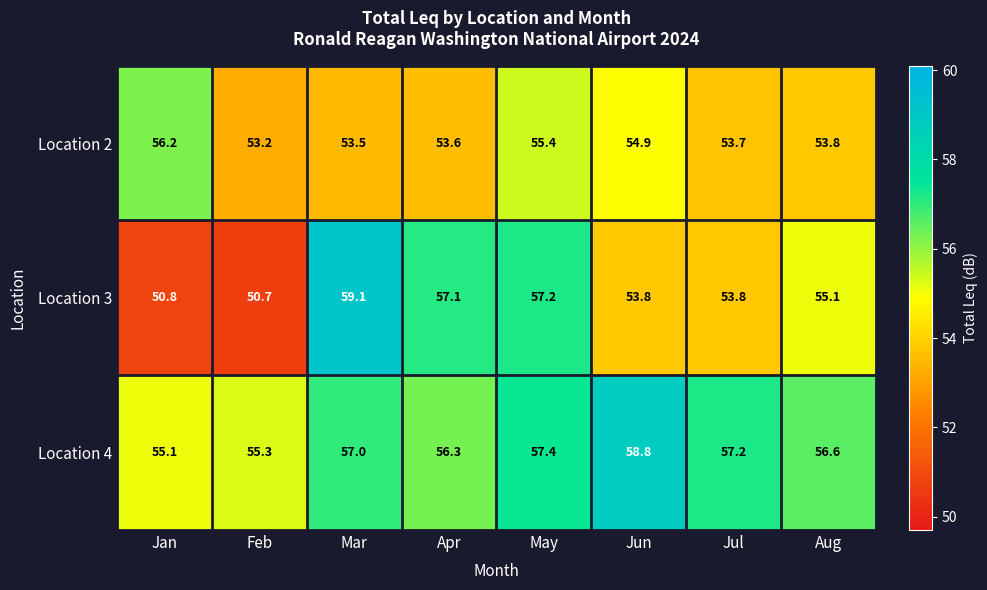

The Location 4 series shows 58.8 at Jun. True or false?

True